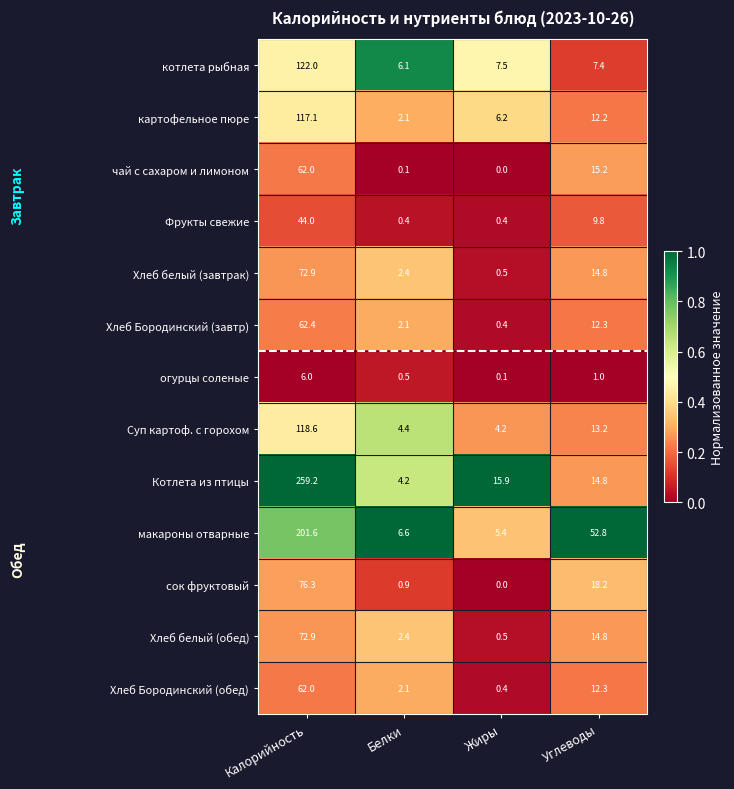

True or false: котлета рыбная has a value of 6.1 at Белки.

True